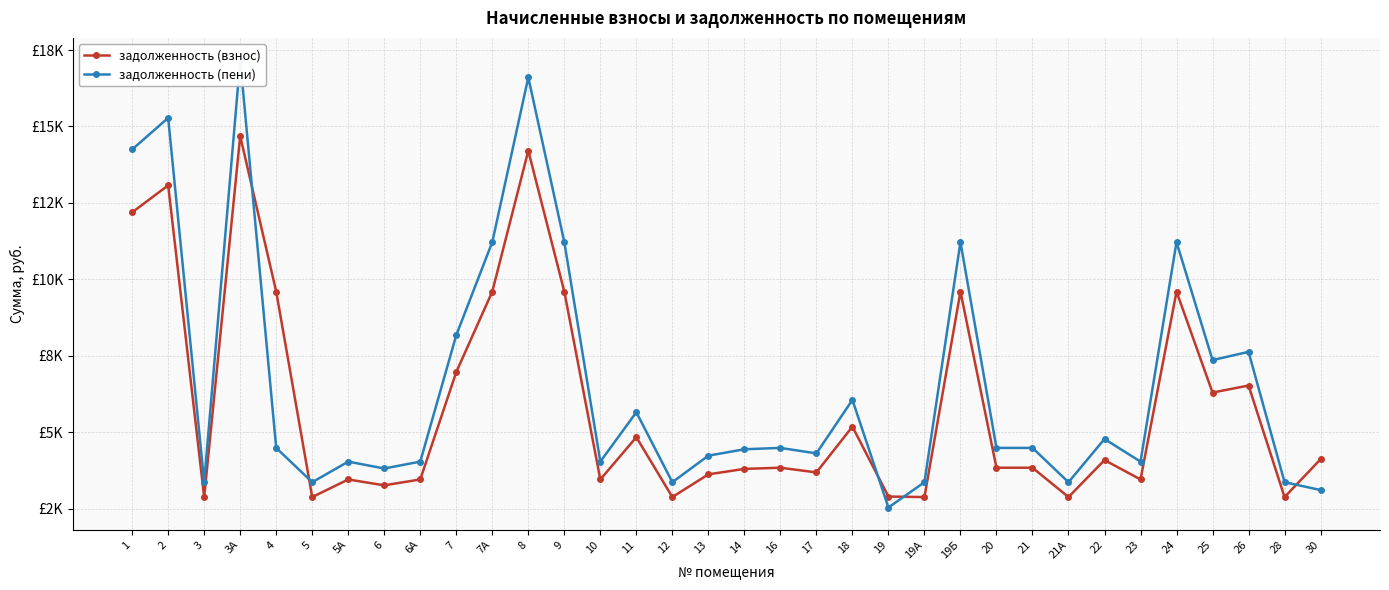

Which series changed the most between 9 and 23?

задолженность (пени)